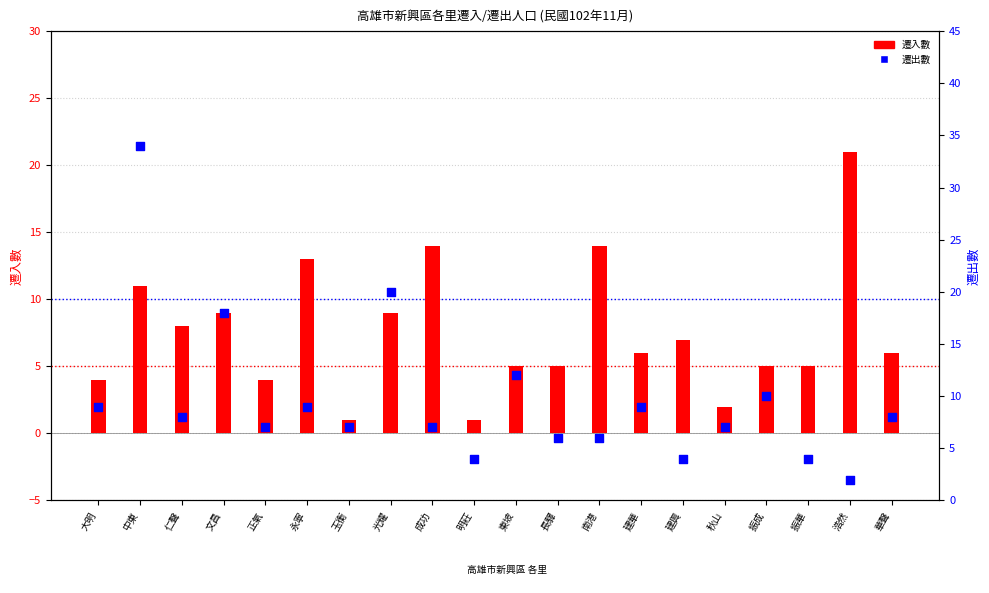

What is the total value across all series at 永寧?

22